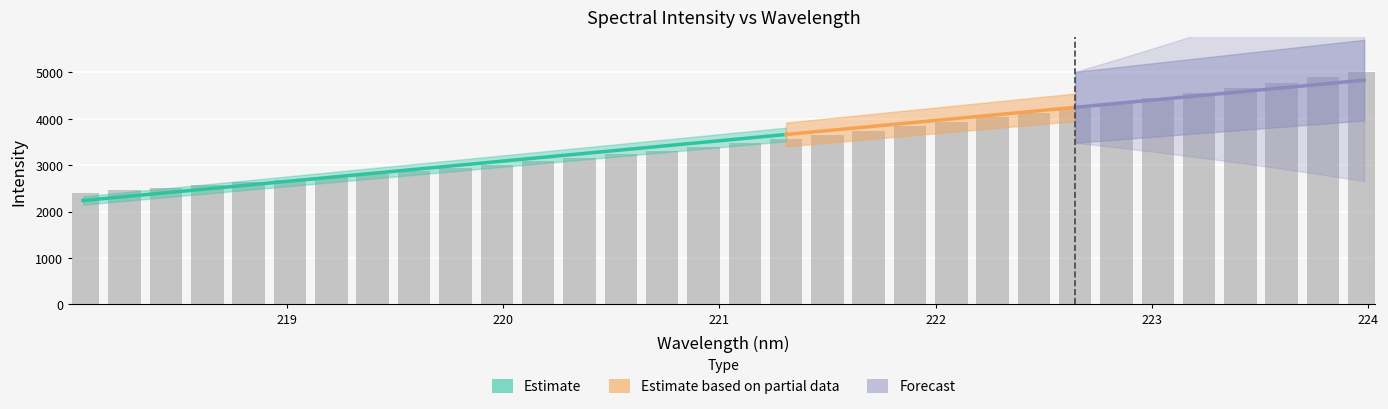

What is the smallest value displayed?

2409.0